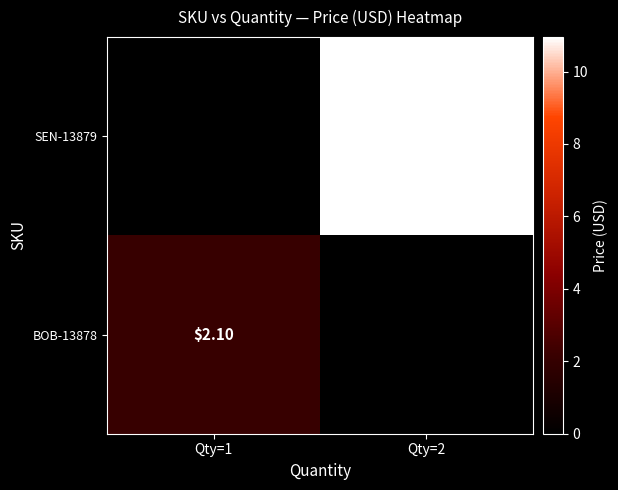

Is the value of BOB-13878 at Qty=1 greater than the value of SEN-13879 at Qty=2?

No